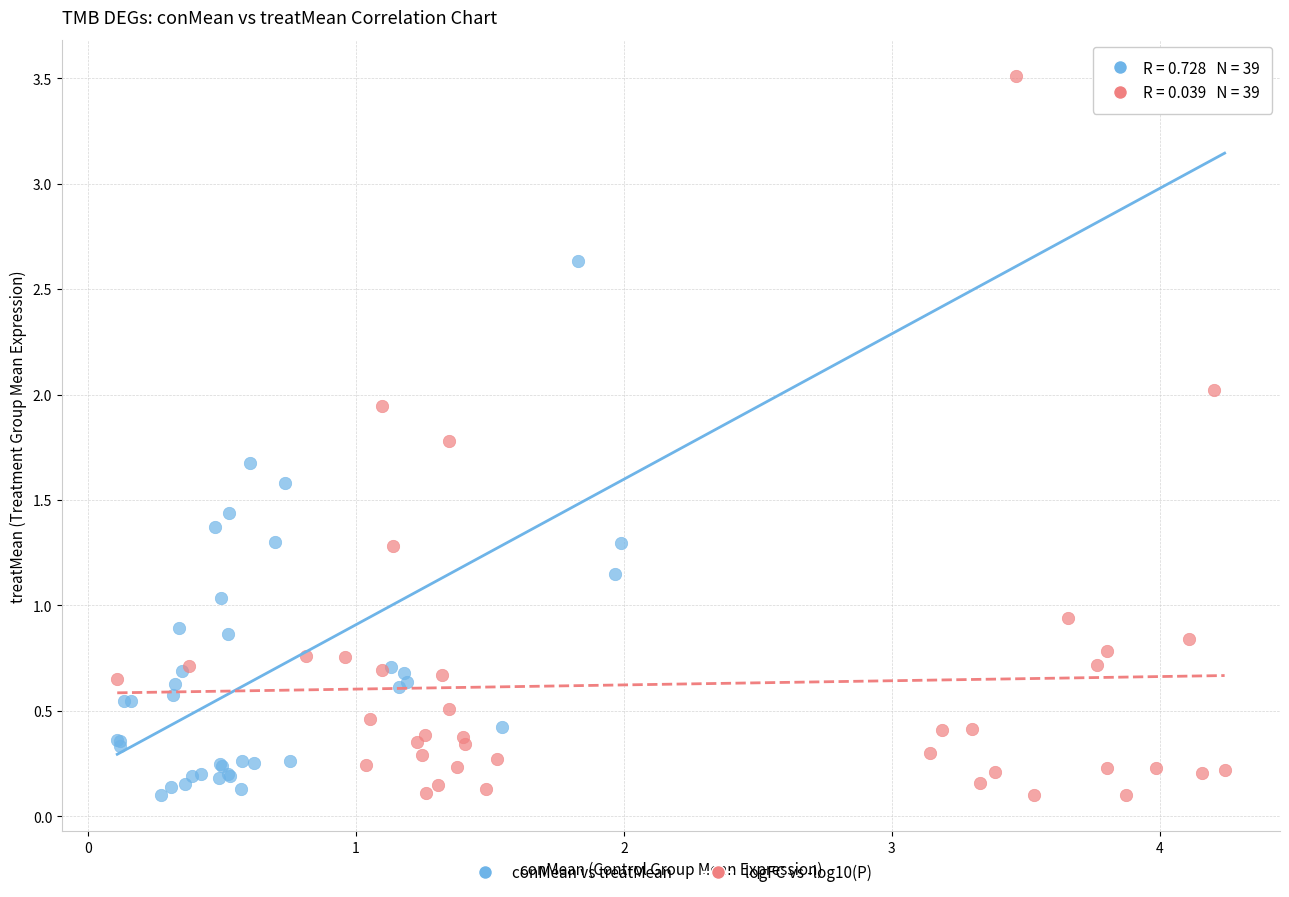

What are all the series names shown in the legend?

conMean vs treatMean, logFC vs -log10(P)